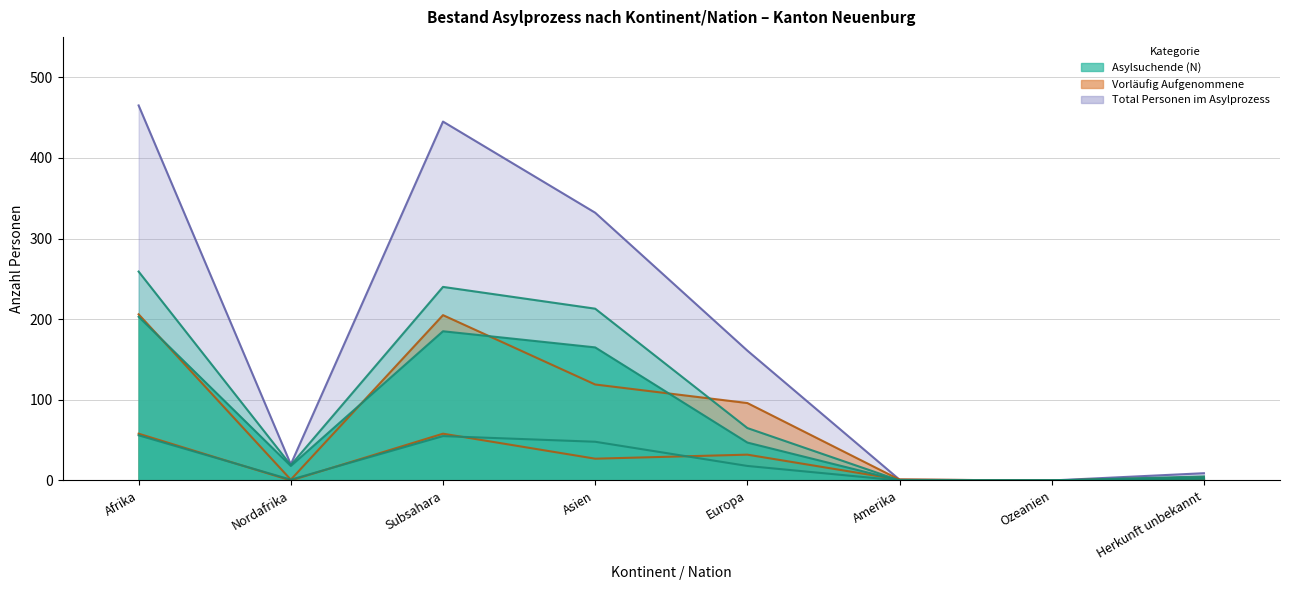

Rank the series at Nordafrika from highest to lowest value.

Total Personen im Asylprozess, Asylsuchende (Total), Asylsuchende (Erwerbsfähige), Vorläufig Aufgenommene (Total), Asylsuchende (Nicht erwerbsfähig), Vorläufig Aufgenommene (Nicht erwerbsfähig)